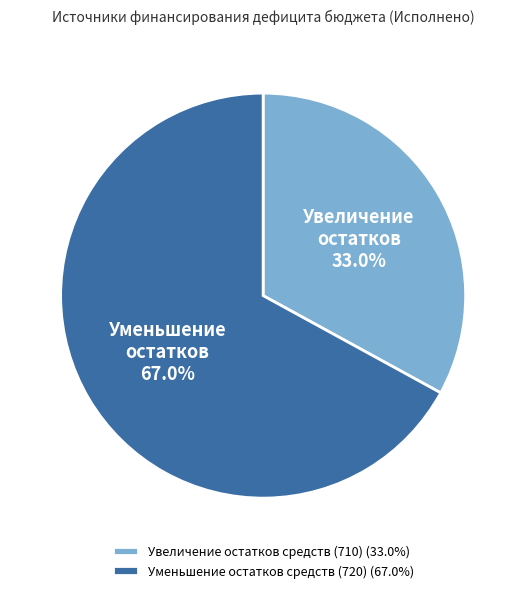

Does Уменьшение остатков средств (720) account for over 50% of the chart?

Yes